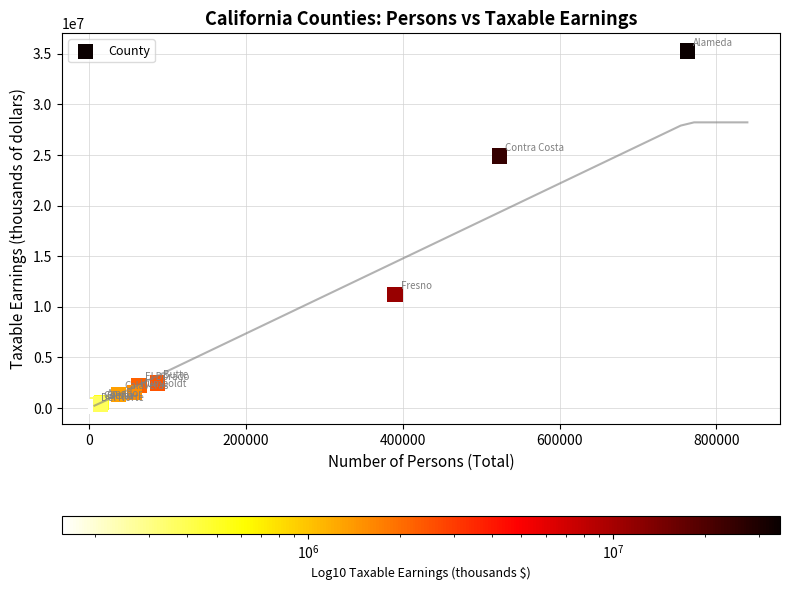

What Y value in the scatter plot is closest to 17717941?

11212090